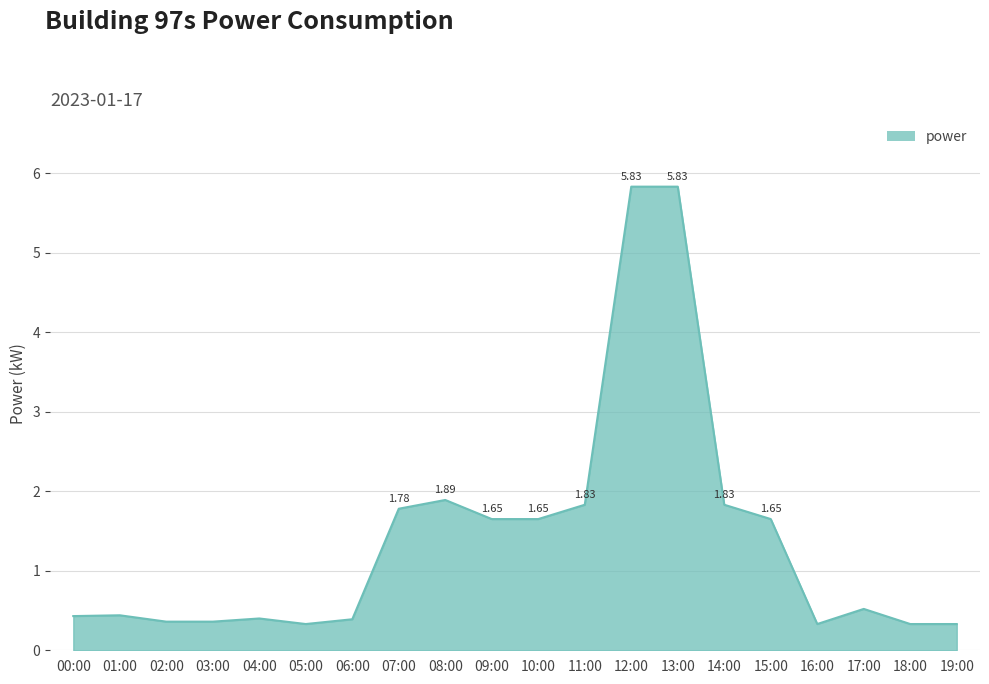

Which has a higher value, 04:00 or 11:00?

11:00